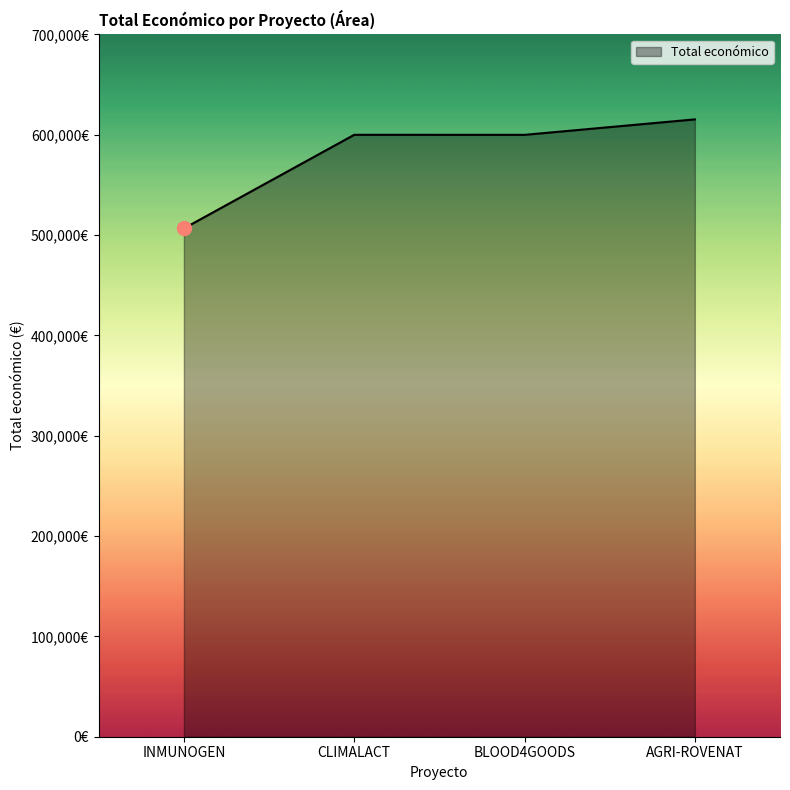

Does the chart have visible grid lines?

No